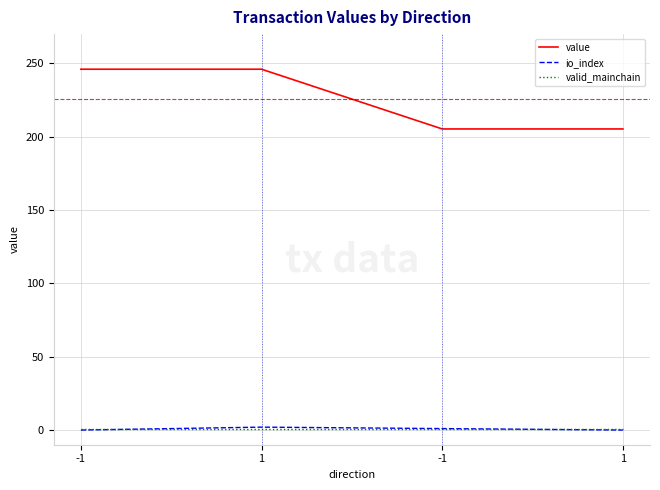

Does the chart have visible grid lines?

Yes